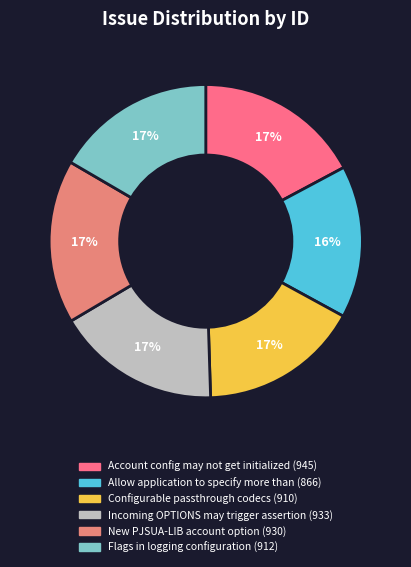

Combined, what portion of the pie is Account config may not get initialized and New PJSUA-LIB account option?

34.1%